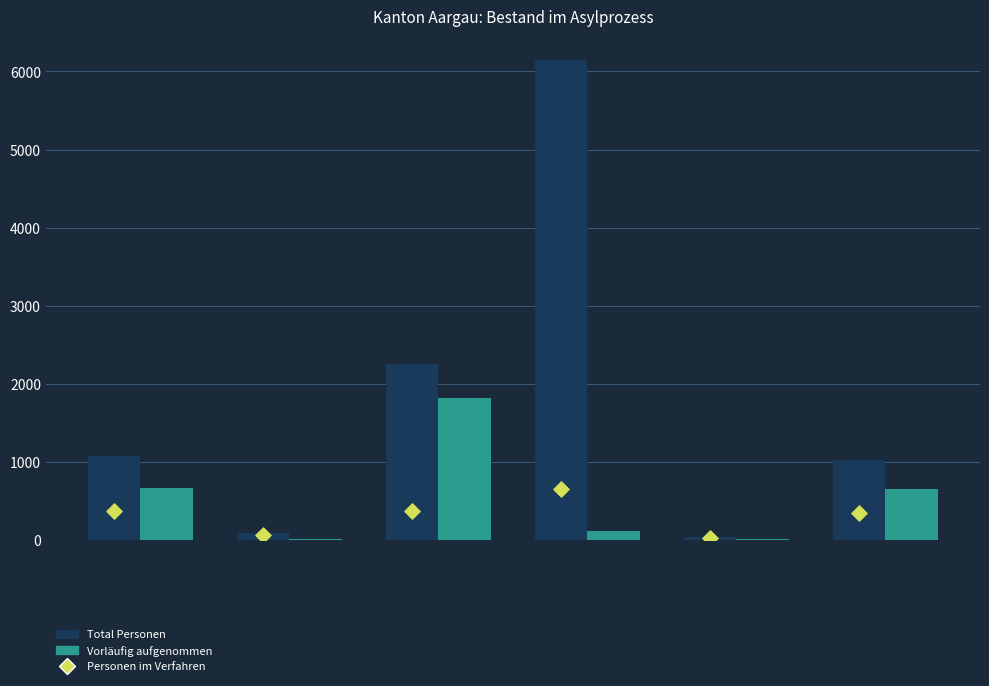

Which series contains the lowest Y value?

Vorläufig aufgenommen